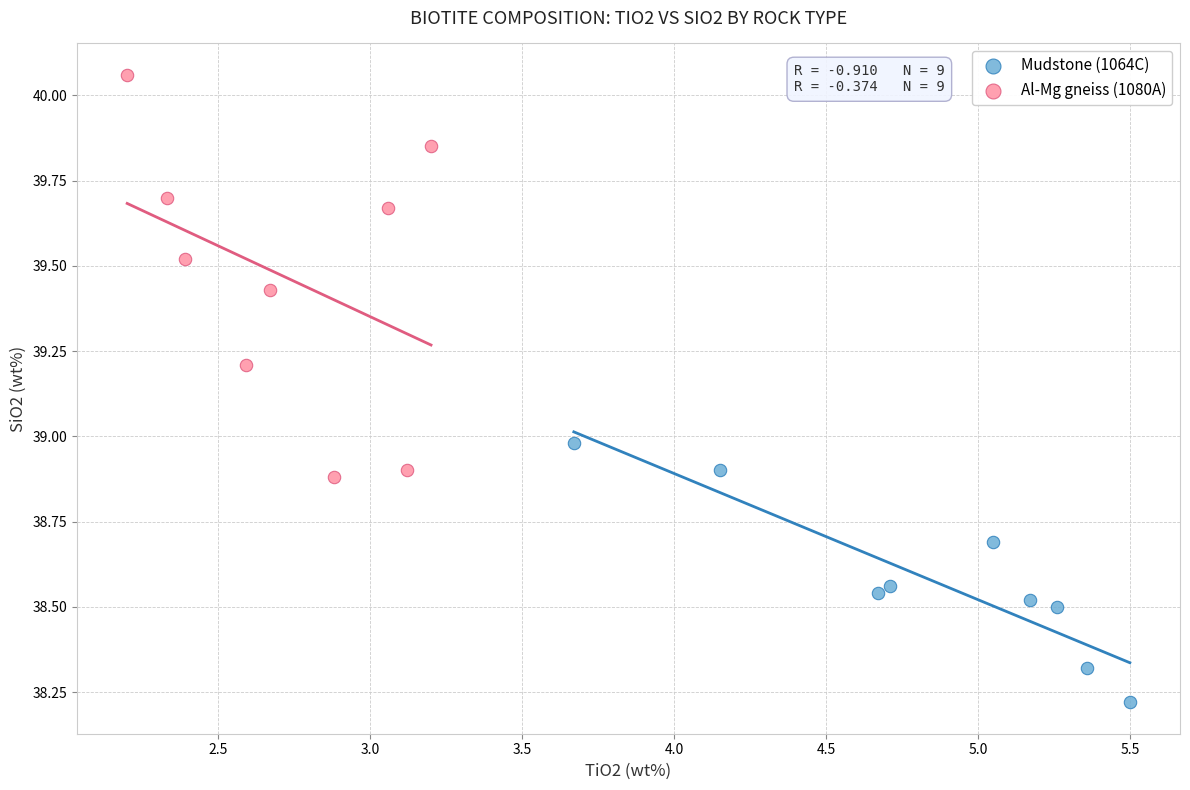

What are all the series names shown in the legend?

Mudstone (1064C), Al-Mg gneiss (1080A)